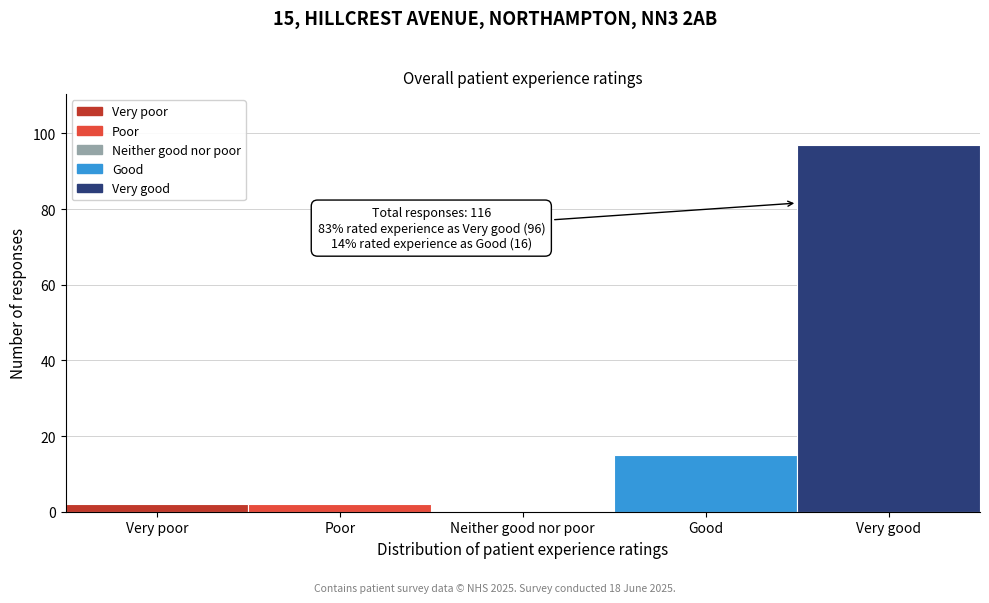

Reading left to right, transcribe all the data shown in this chart.

Very poor=2	Poor=2	Neither good nor poor=0	Good=15	Very good=97